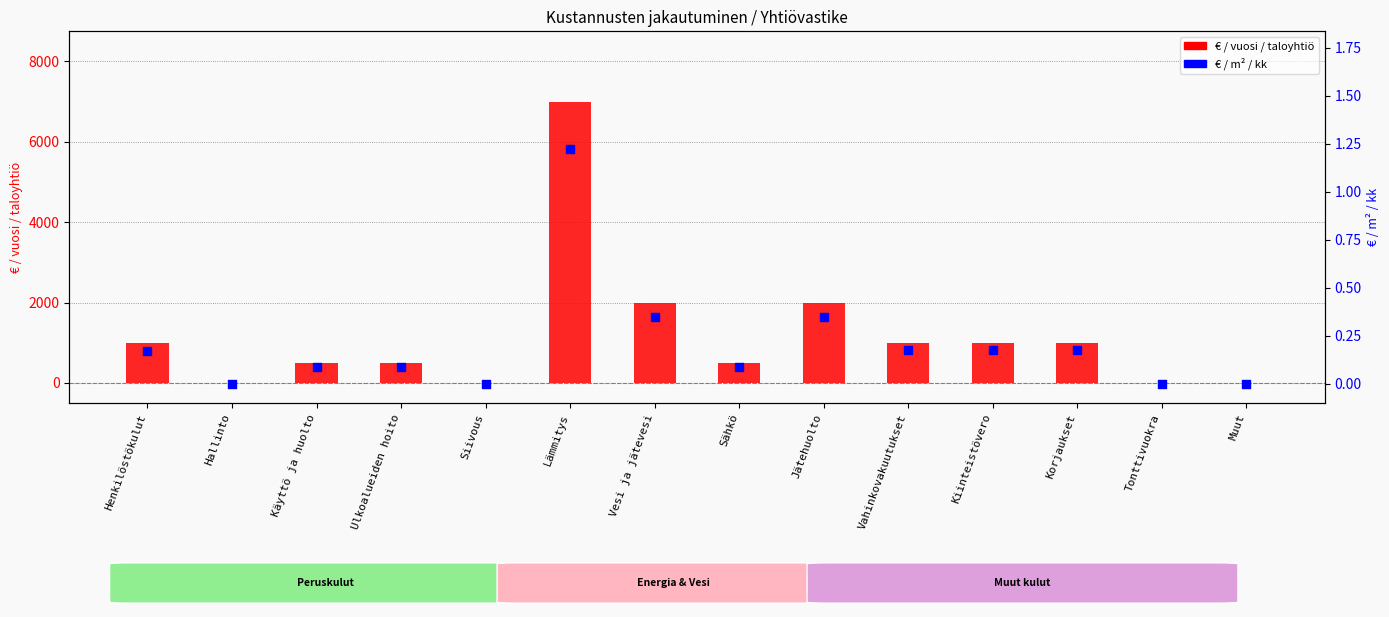

What are all the series names shown in the legend?

€ / vuosi / taloyhtiö, € / m² / kk